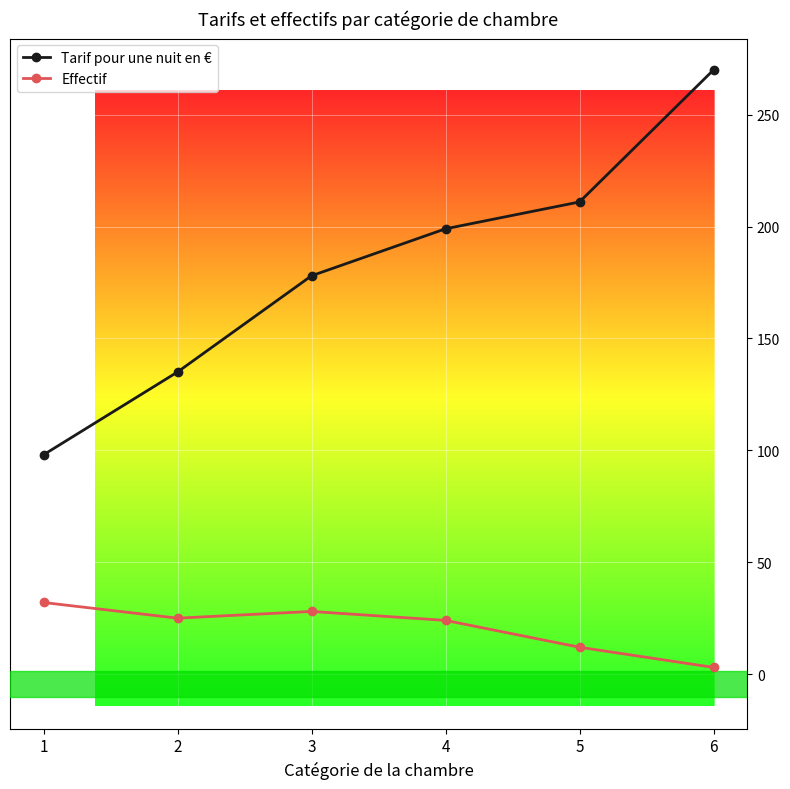

Is the value of Effectif at 5 greater than the value of Tarif pour une nuit en € at 3?

No